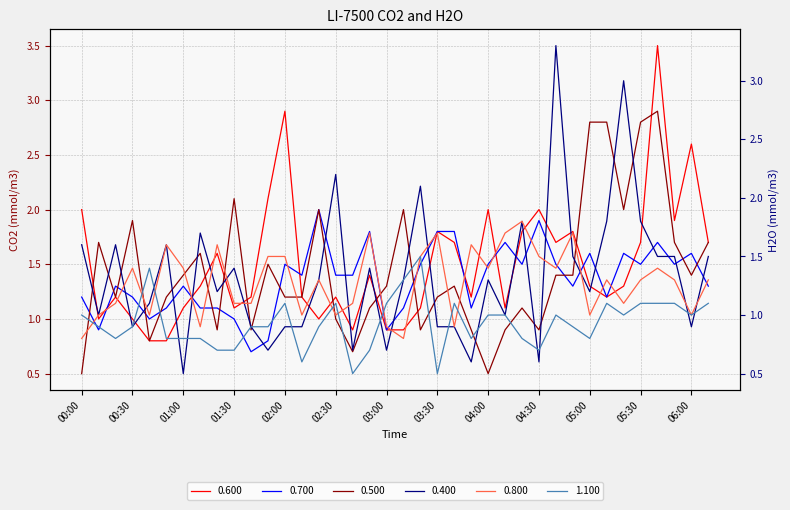

How many lines are shown in the chart?

6